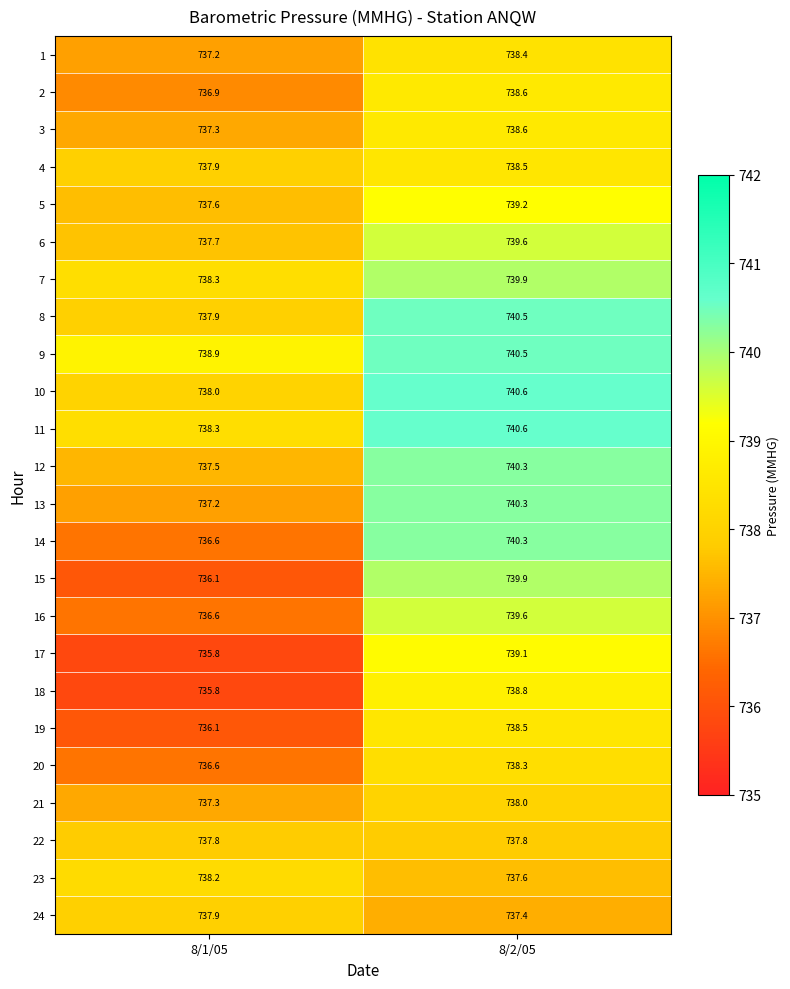

Between 8/1/05 and 8/2/05, which series saw the biggest shift?

15